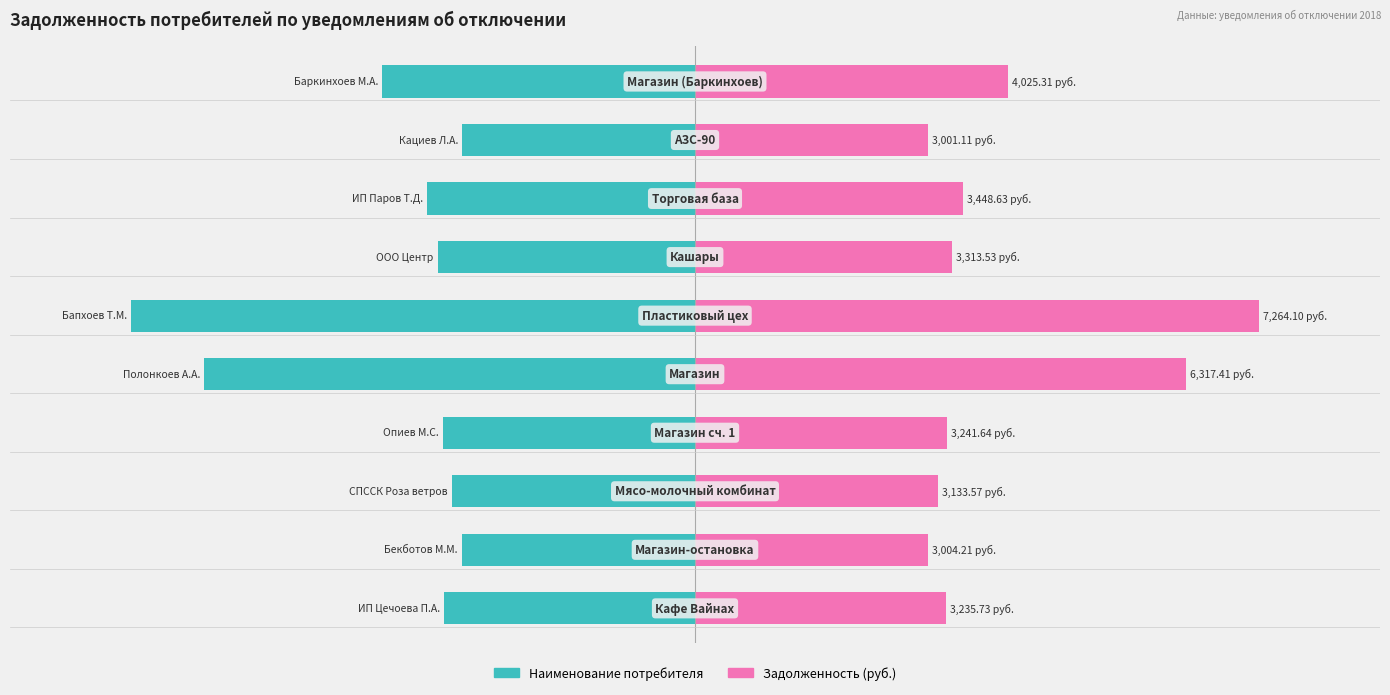

What value does the Наименование потребителя series have at −20?

-60.9